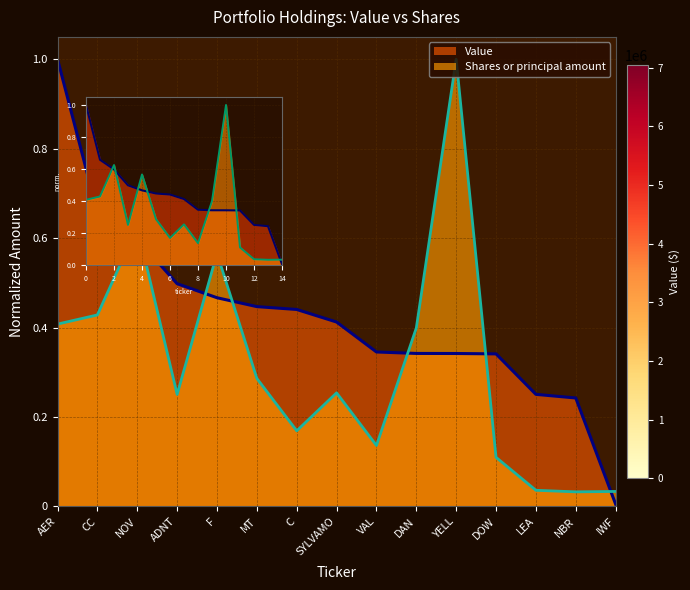

How many intersections are there between Shares or principal amount and Value?

7